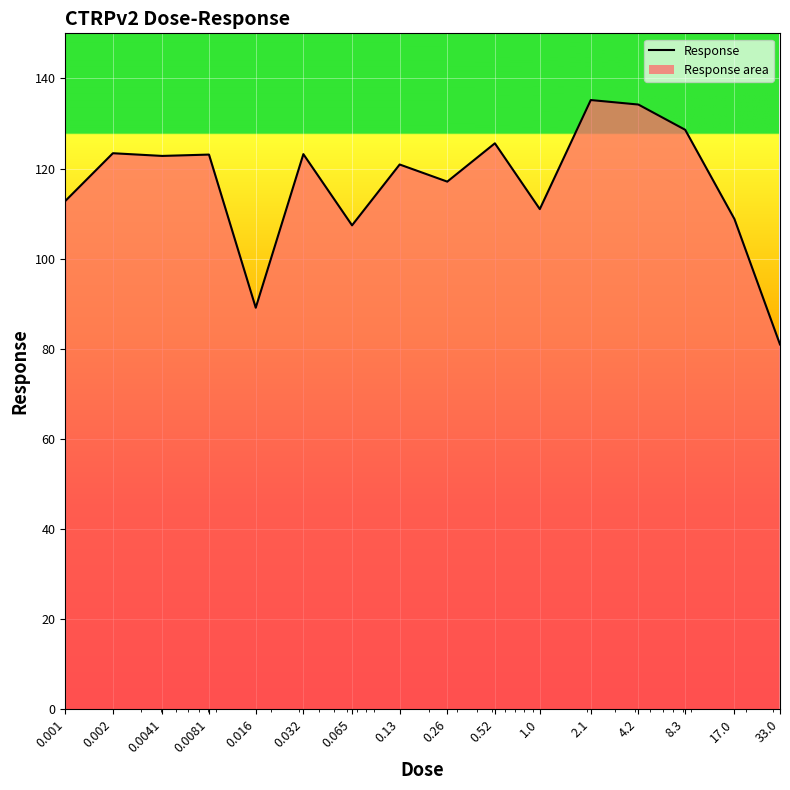

What is the smallest value displayed?

81.0